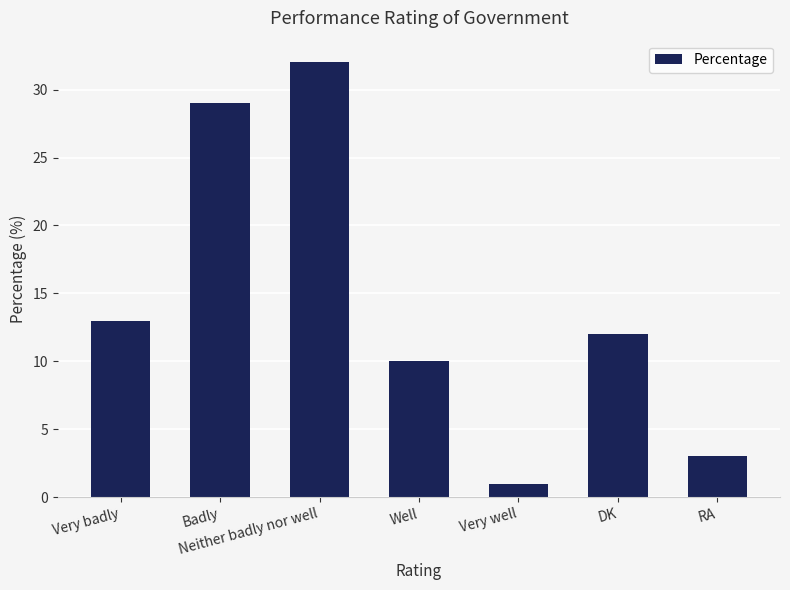

Reading right to left, list all the values displayed in this chart.

3	12	1	10	32	29	13